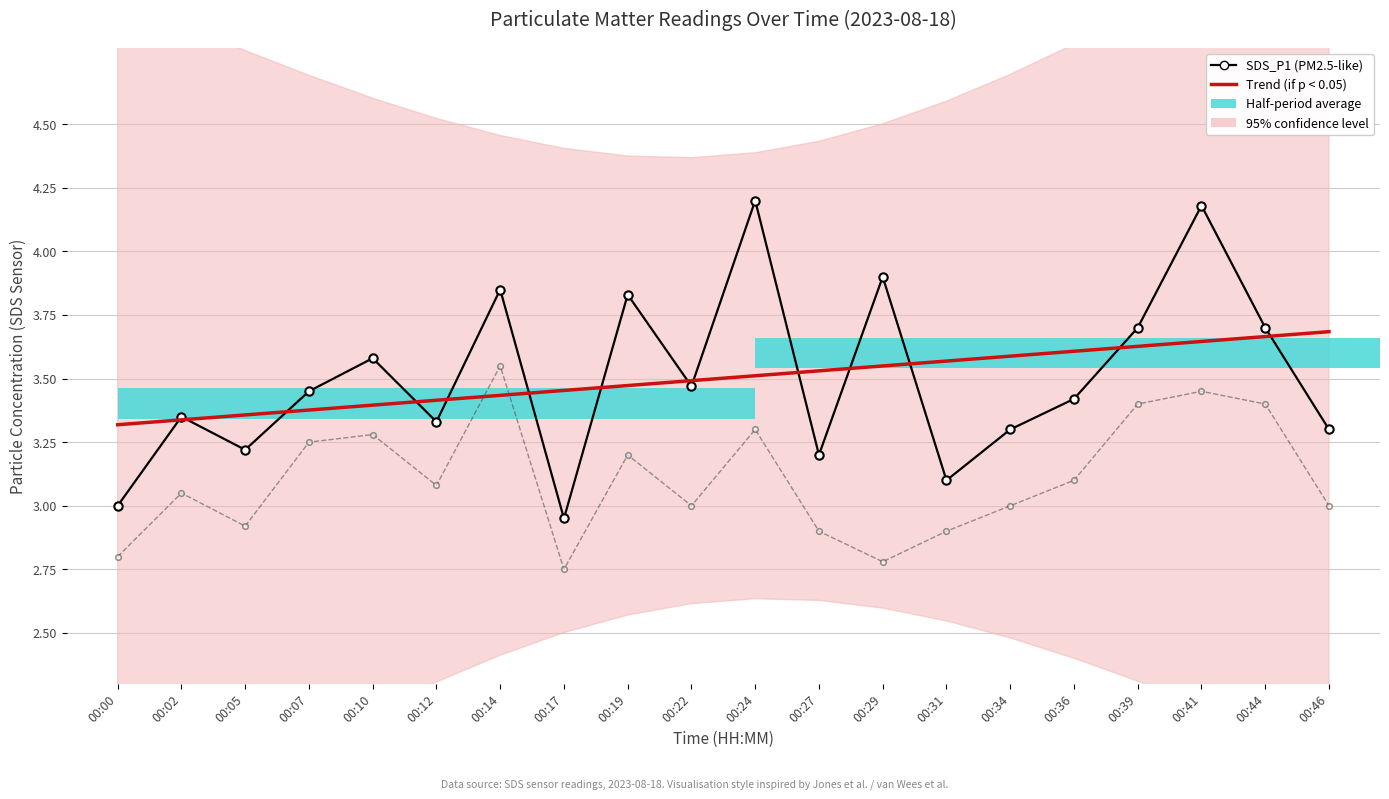

Reading right to left, extract all data points from this chart.

SDS_P1 (PM2.5-like): 3.3	3.7	4.2	3.7	3.4	3.3	3.1	3.9	3.2	4.2	3.5	3.8	3.0	3.9	3.3	3.6	3.5	3.2	3.4	3.0
SDS_P2 (PM10-like): 3.0	3.4	3.5	3.4	3.1	3.0	2.9	2.8	2.9	3.3	3.0	3.2	2.8	3.5	3.1	3.3	3.2	2.9	3.0	2.8
Trend (SDS_P1): 3.7	3.7	3.6	3.6	3.6	3.6	3.6	3.5	3.5	3.5	3.5	3.5	3.5	3.4	3.4	3.4	3.4	3.4	3.3	3.3